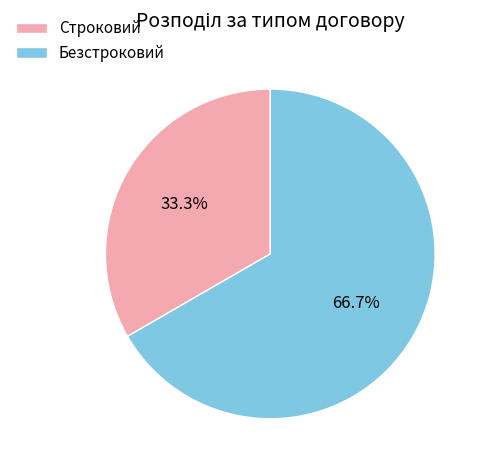

To the nearest percent, what is the difference between the Безстроковий and Строковий slice percentages?

33%